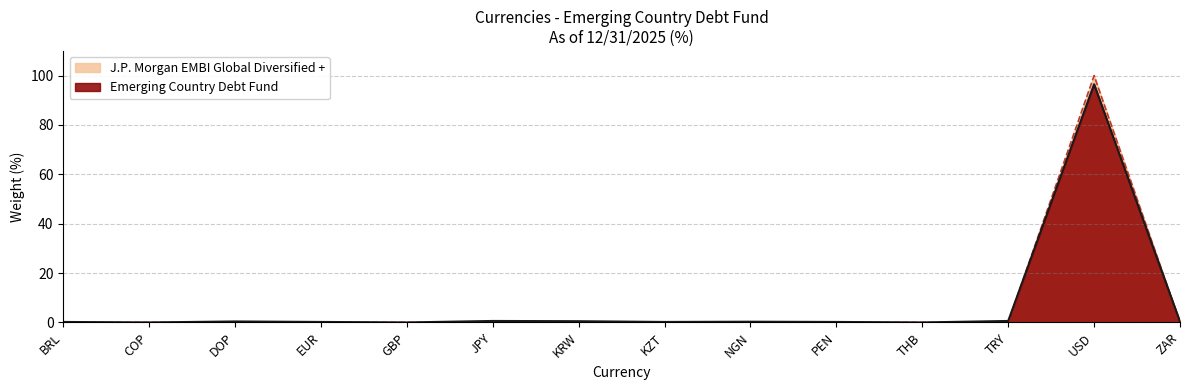

What is the value of the Emerging Country Debt Fund point at the 9th from the left?

0.3